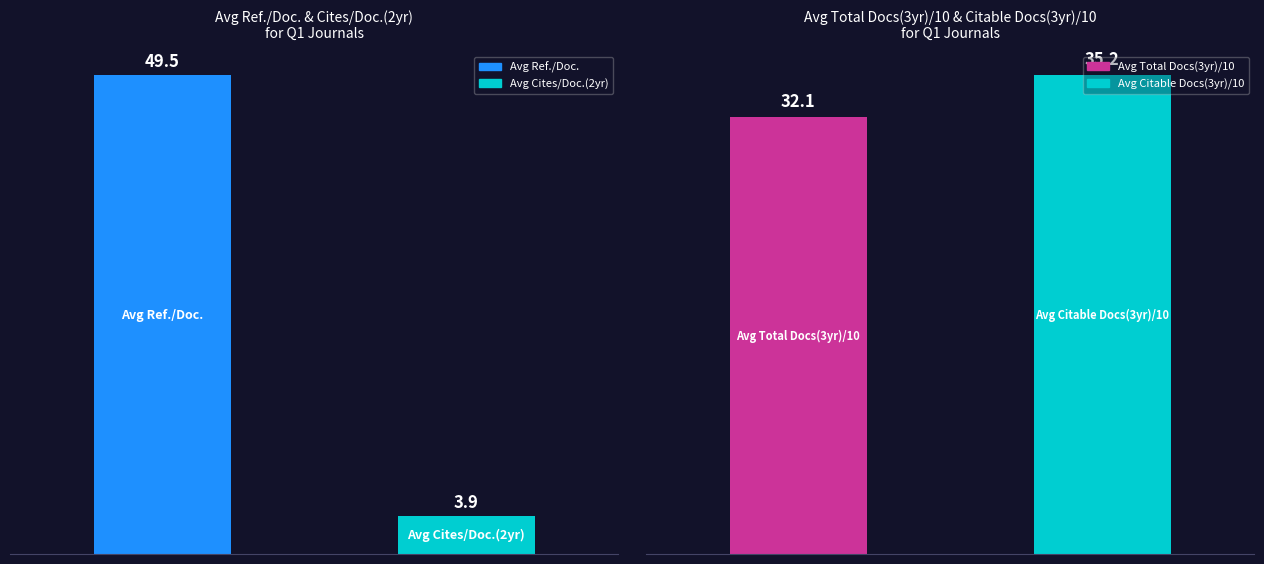

What is the average value?

33.7